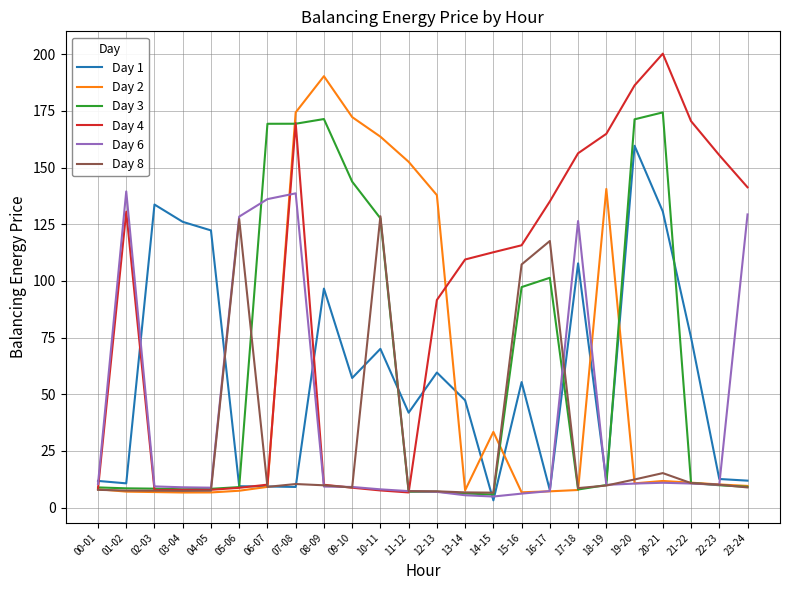

Rank the series by their maximum value, from lowest to highest.

Day 8, Day 6, Day 1, Day 3, Day 2, Day 4